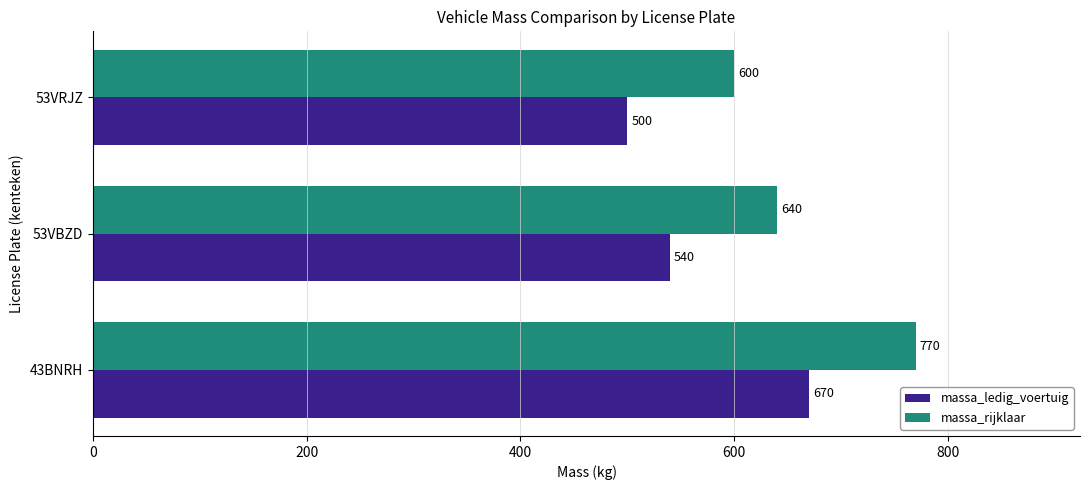

List the labels in order of massa_ledig_voertuig value, smallest first.

53VRJZ, 53VBZD, 43BNRH